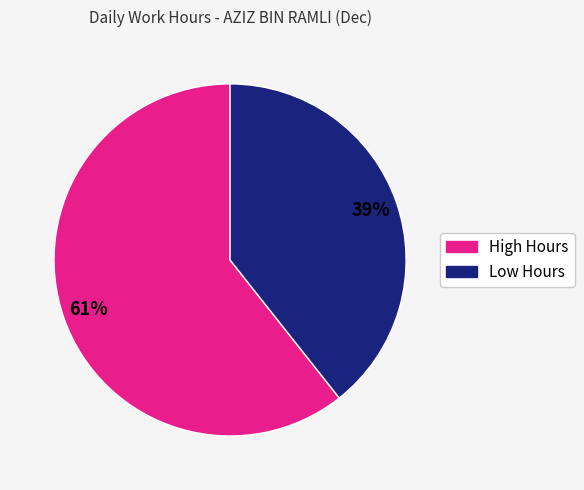

Which has a higher value, High Hours or Low Hours?

High Hours